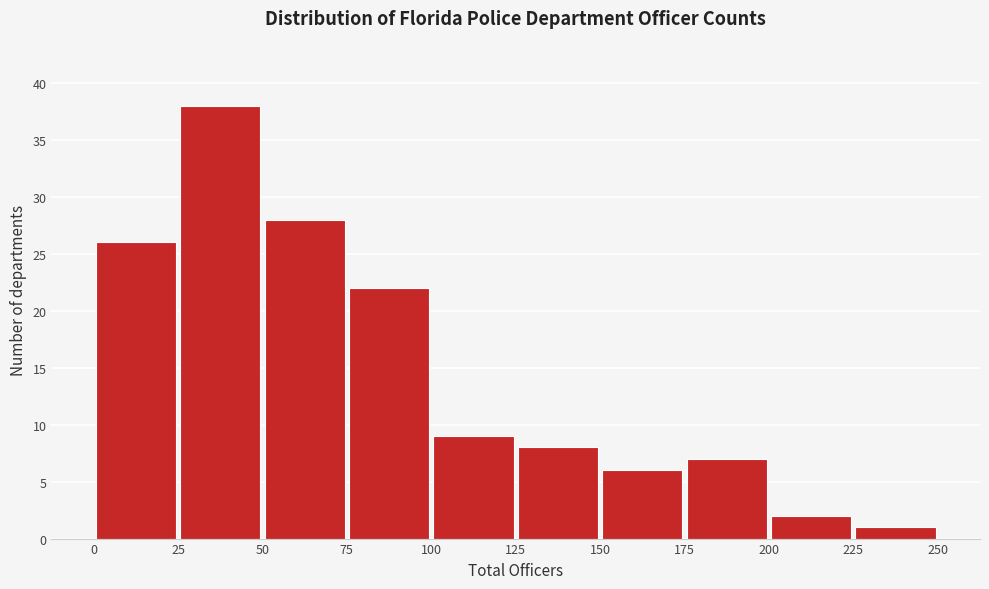

Reading left to right, transcribe this chart: for each bar, give the range it covers on the x-axis and its height. The values are not printed on the chart, so give them approximately, as read against the axis.

0 to 25: 26
25 to 50: 38
50 to 75: 28
75 to 100: 22
100 to 125: 9
125 to 150: 8
150 to 175: 6
175 to 200: 7
200 to 225: 2
225 to 250: 1